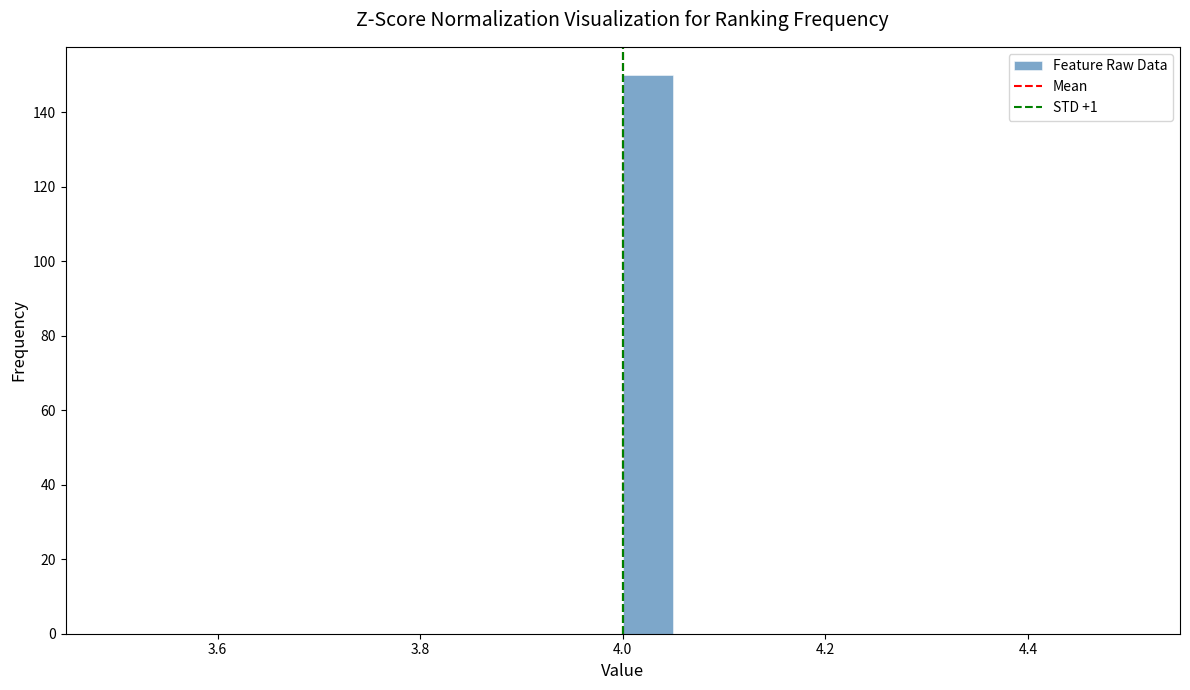

Read against the x-axis, roughly where is the centre of the tallest bar?

4.02